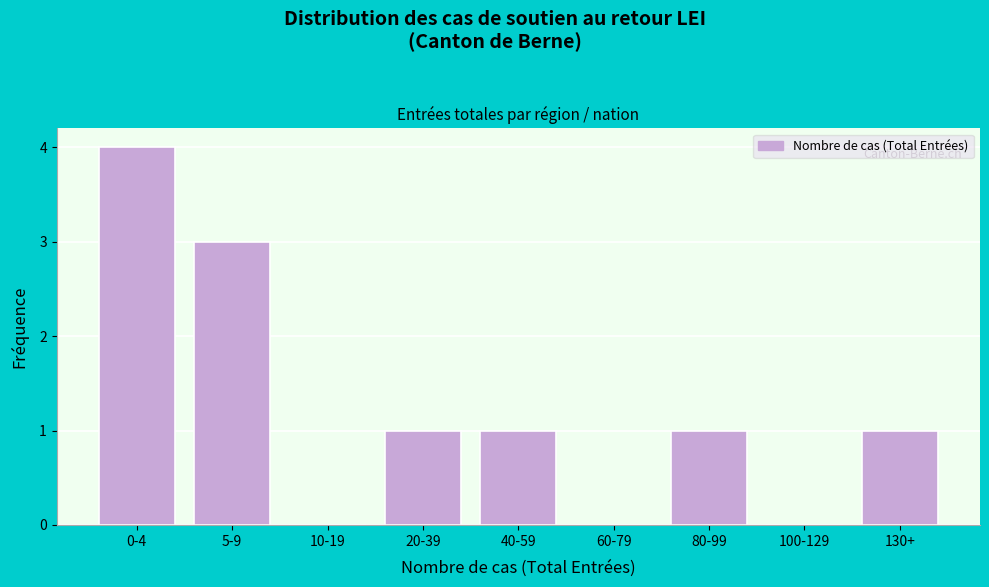

Reading left to right, extract all data points from this chart.

0-4=4	5-9=3	10-19=0	20-39=1	40-59=1	60-79=0	80-99=1	100-129=0	130+=1